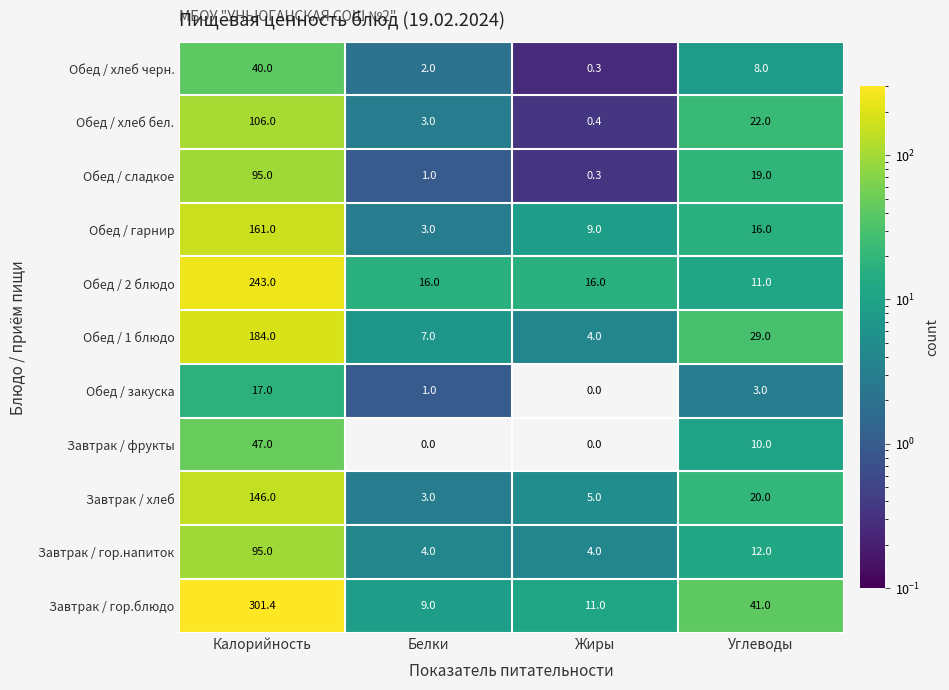

List the labels in order of Обед / 1 блюдо value, smallest first.

Жиры, Белки, Углеводы, Калорийность